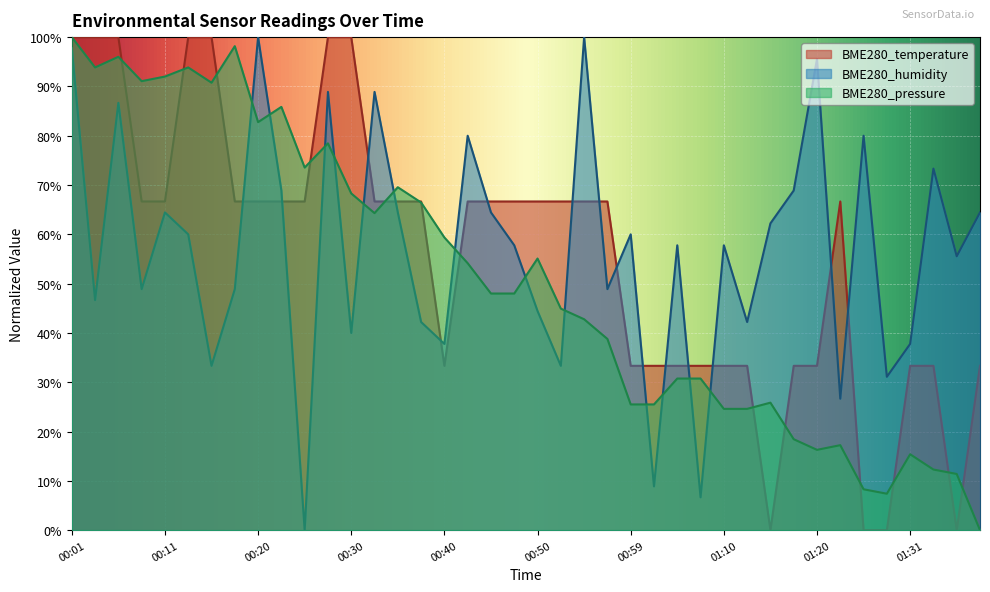

Which label corresponds to the largest value in the chart?

00:01